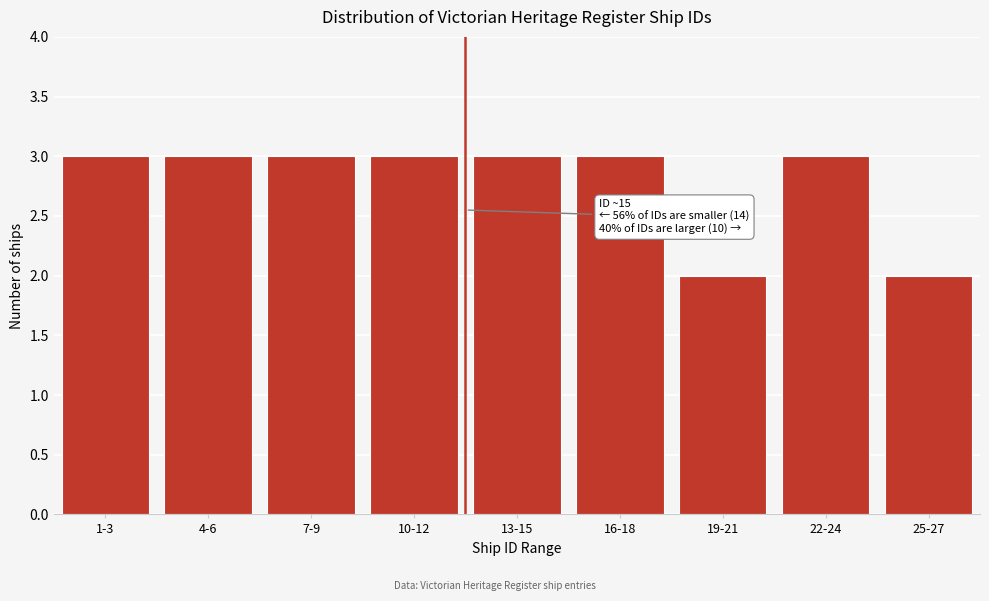

Reading left to right, extract all data points from this chart.

3	3	3	3	3	3	2	3	2